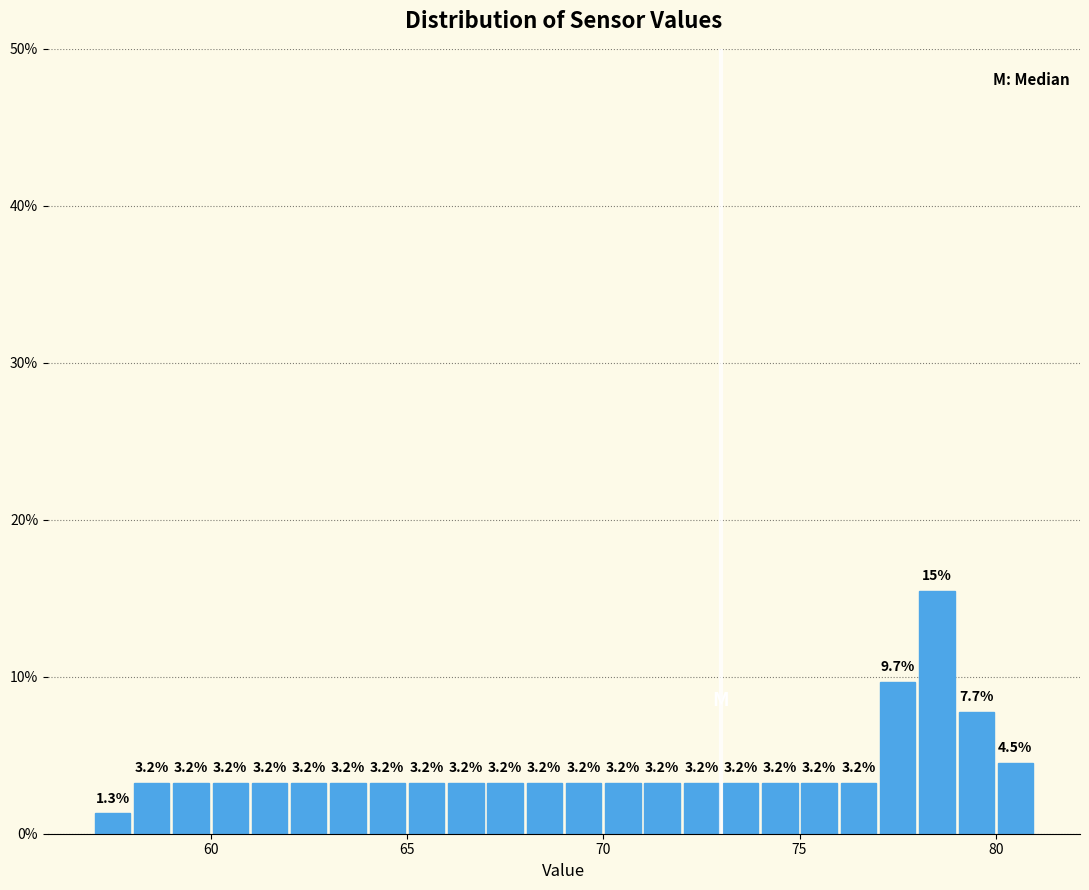

Read against the x-axis, roughly where is the centre of the tallest bar?

78.5